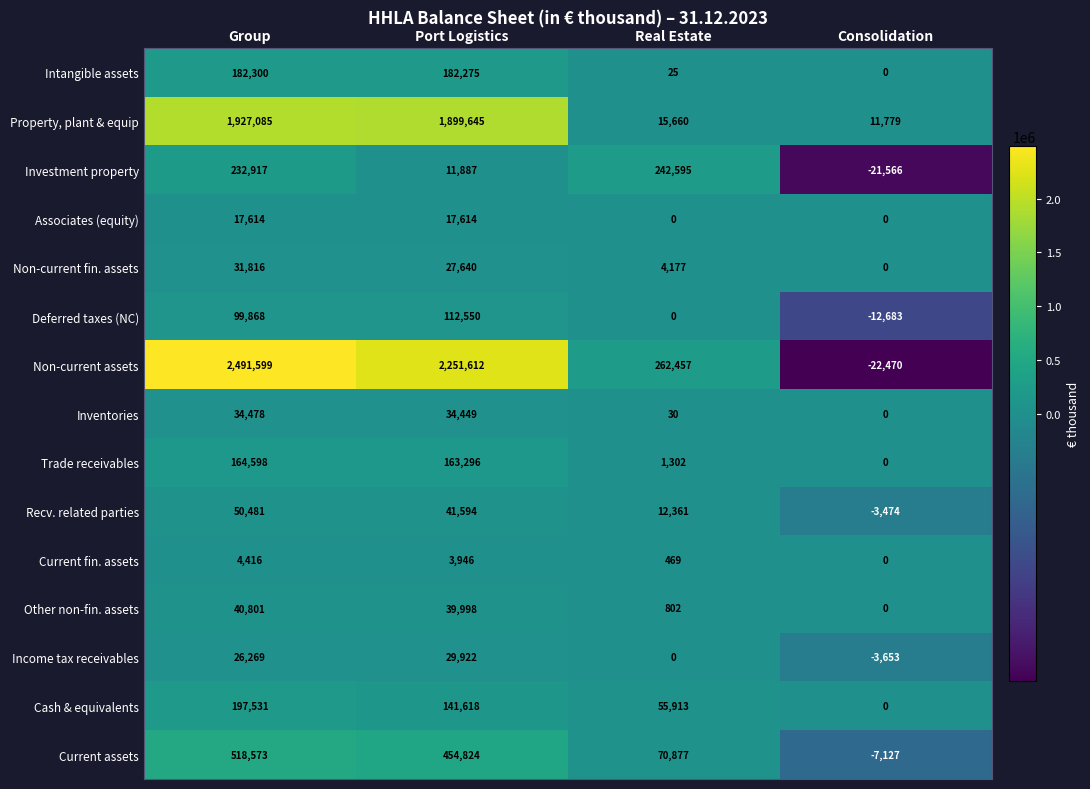

Is the value of Intangible assets at Group greater than the value of Property, plant & equip at Group?

No